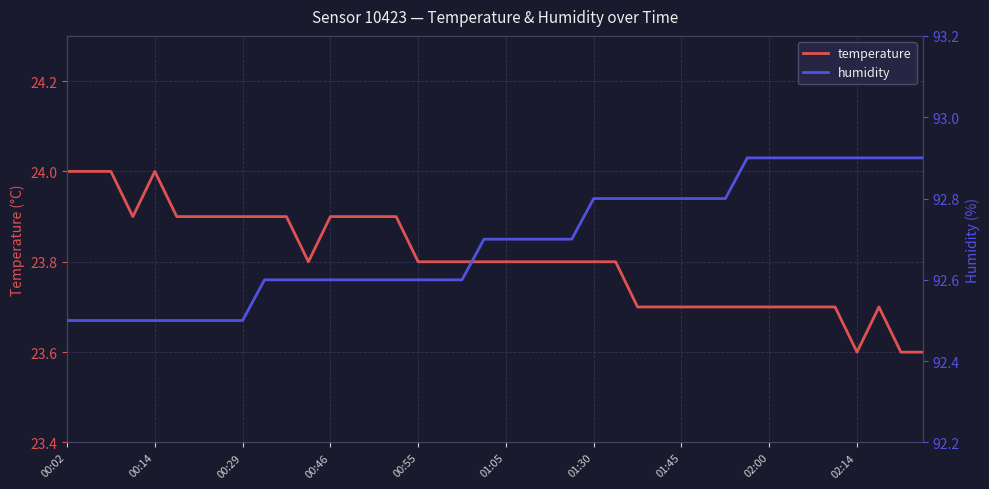

True or false: temperature has a value of 6.6 at 00:55.

False